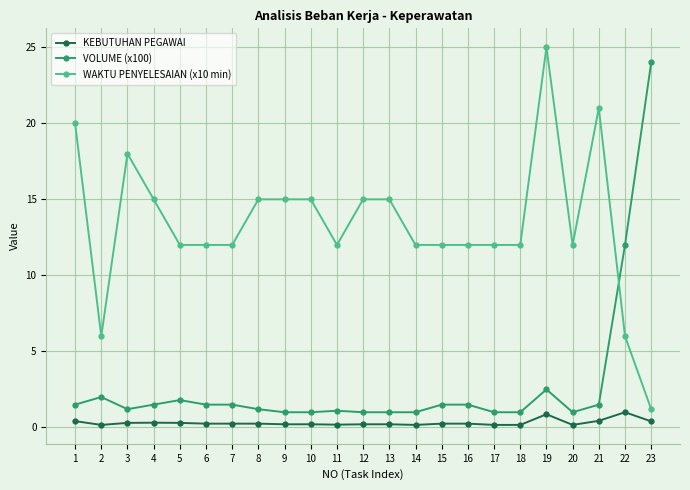

The value of WAKTU PENYELESAIAN (x10 min) at 20 is 18.0. True or false?

False